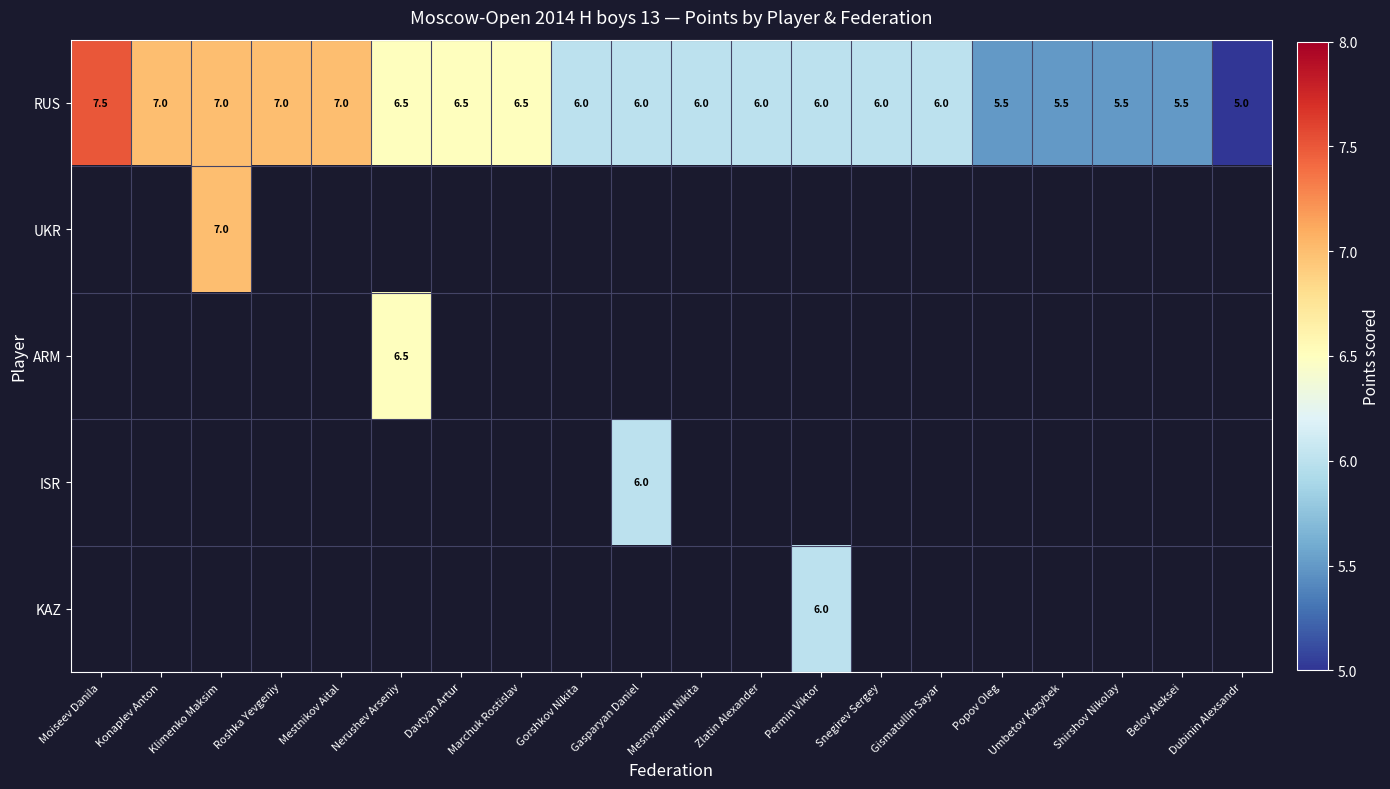

At which label does RUS reach its peak?

Moiseev Danila